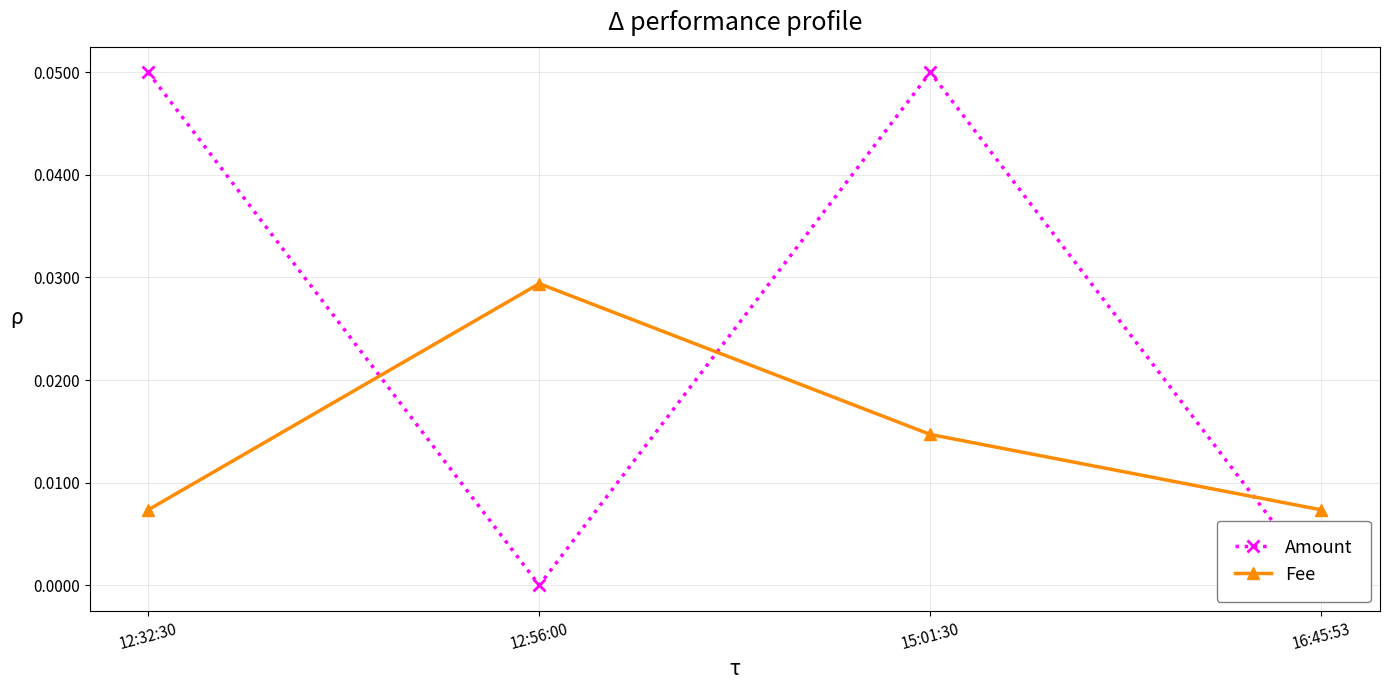

List the series in order of their overall mean, lowest first.

Fee, Amount